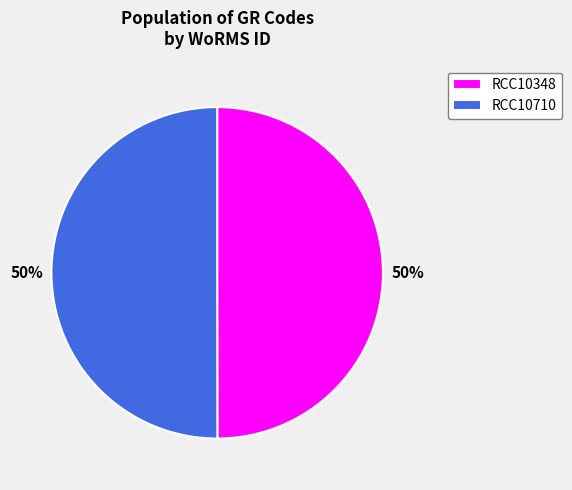

Do RCC10710 and RCC10348 together represent more than half of the pie?

Yes